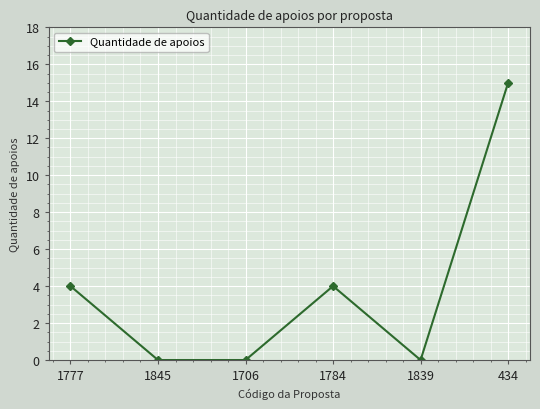

Reading left to right, what are all the values shown in this chart?

1777=4	1845=0	1706=0	1784=4	1839=0	434=15